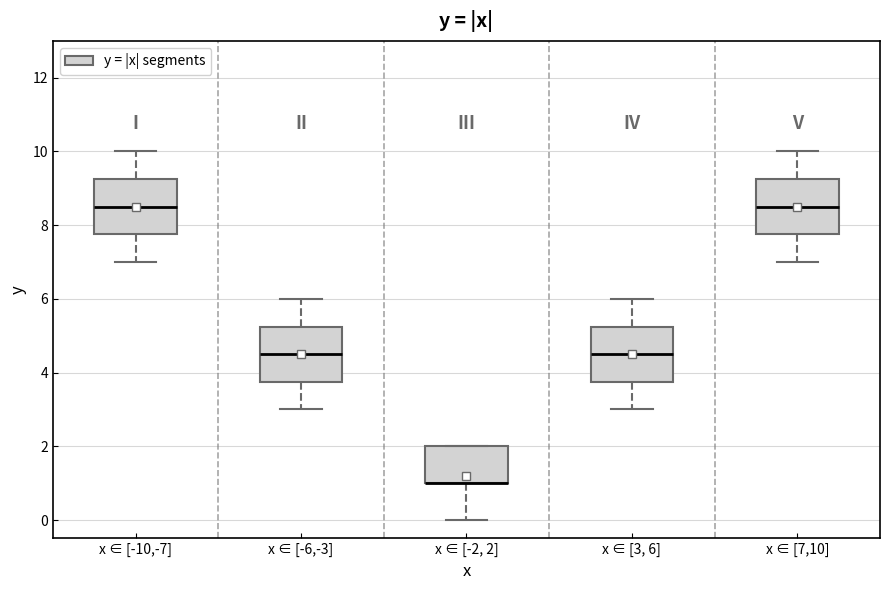

Reading left to right, transcribe this box plot: for each box, give where its median line is, the range the box spans, and where its two whiskers end, as read against the y-axis. The values are not printed on the chart, so give them approximately, as read against the axis.

x ∈ [-10,-7]: median 8.6, box 7.8 to 9.2, whiskers 7.0 to 10.0
x ∈ [-6,-3]: median 4.6, box 3.8 to 5.2, whiskers 3.0 to 6.0
x ∈ [-2, 2]: median 1.0 (drawn on the box's lower edge), box 1.0 to 2.0, whiskers 0.0 to 2.0
x ∈ [3, 6]: median 4.6, box 3.8 to 5.2, whiskers 3.0 to 6.0
x ∈ [7,10]: median 8.6, box 7.8 to 9.2, whiskers 7.0 to 10.0